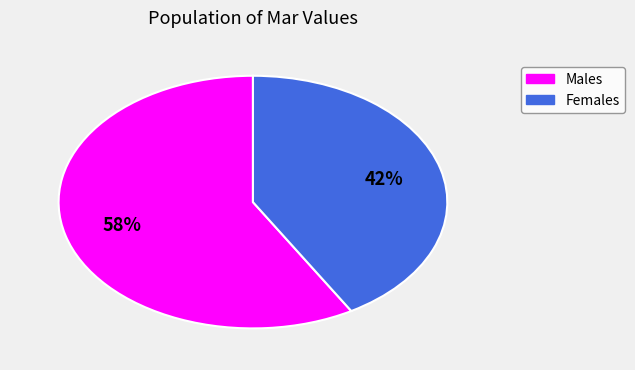

Does any single category account for the majority?

Yes